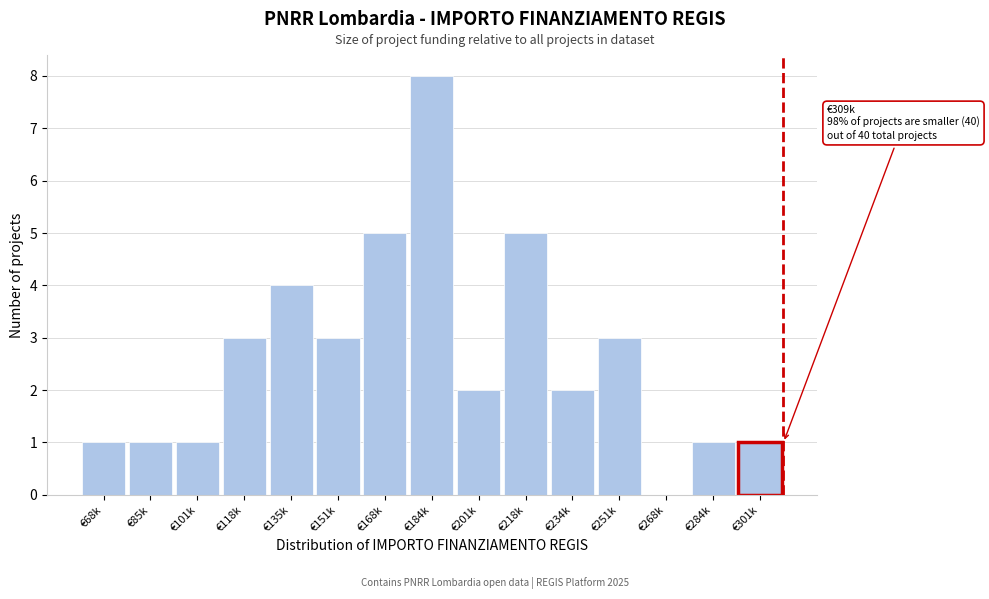

Reading right to left, extract all data points from this chart.

€301k=1	€284k=1	€268k=0	€251k=3	€234k=2	€218k=5	€201k=2	€184k=8	€168k=5	€151k=3	€135k=4	€118k=3	€101k=1	€85k=1	€68k=1